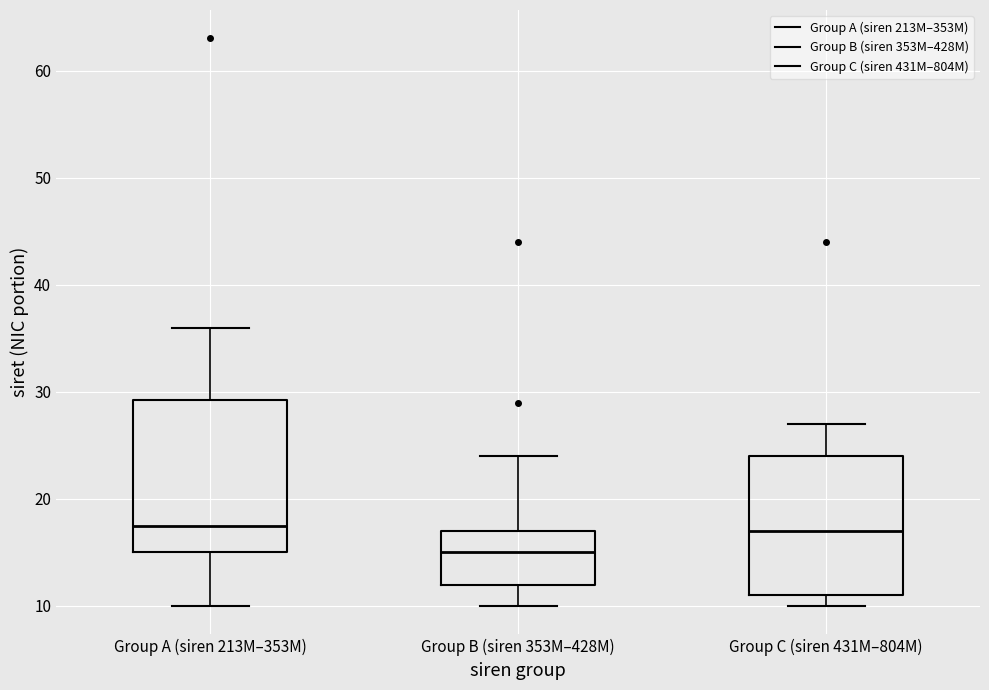

Reading left to right, read every box against the y-axis: the position of its median line, the range the box covers, and the ends of its whiskers. The values are not printed on the chart, so give them approximately, as read against the axis.

Group A (siren 213M–353M): median 18, box 15 to 29, whiskers 10 to 36
Group B (siren 353M–428M): median 15, box 12 to 17, whiskers 10 to 24
Group C (siren 431M–804M): median 17, box 11 to 24, whiskers 10 to 27